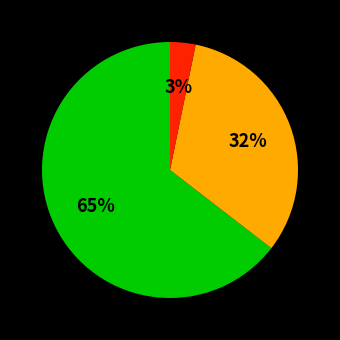

Is there a majority slice in this chart?

Yes